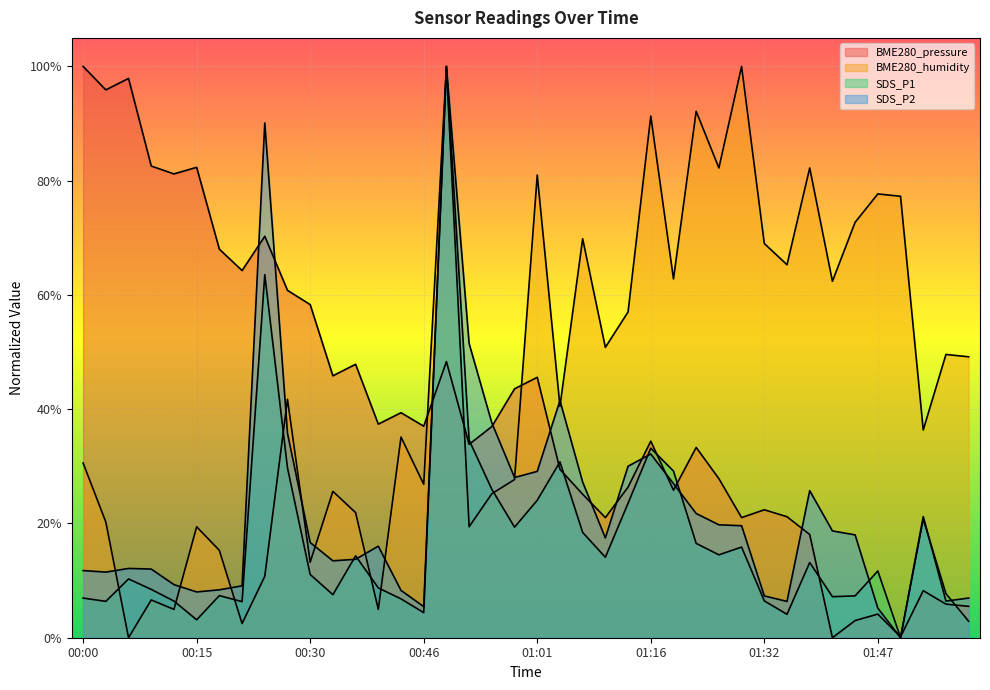

The value of BME280_humidity at 00:30 is 0.1. True or false?

True